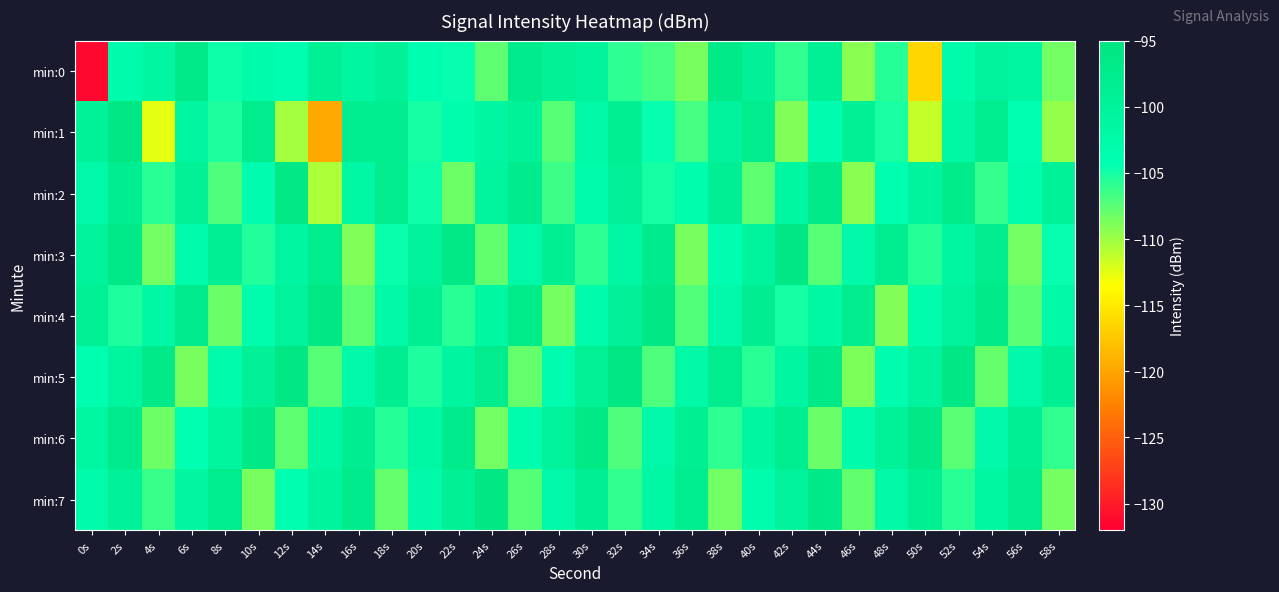

Which has a higher value, 16s or 12s?

16s